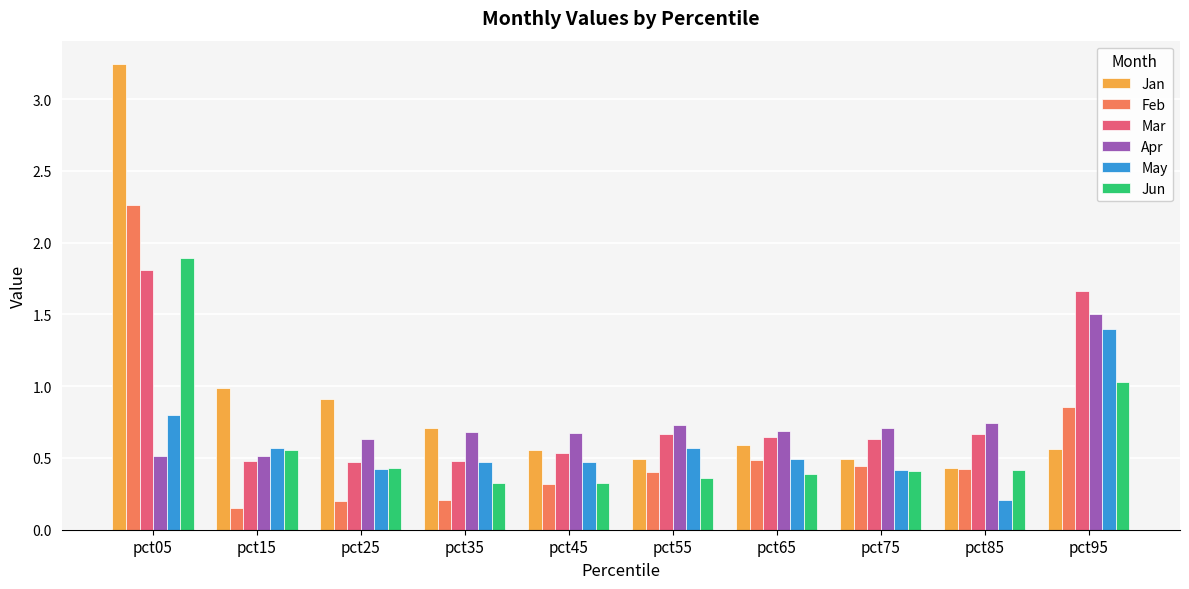

What is the difference between the maximum and minimum values in the Mar series?

1.3